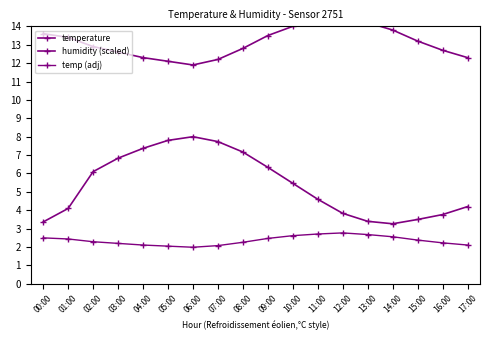

What is the difference between the maximum and second lowest values in the humidity (scaled) series?

4.6